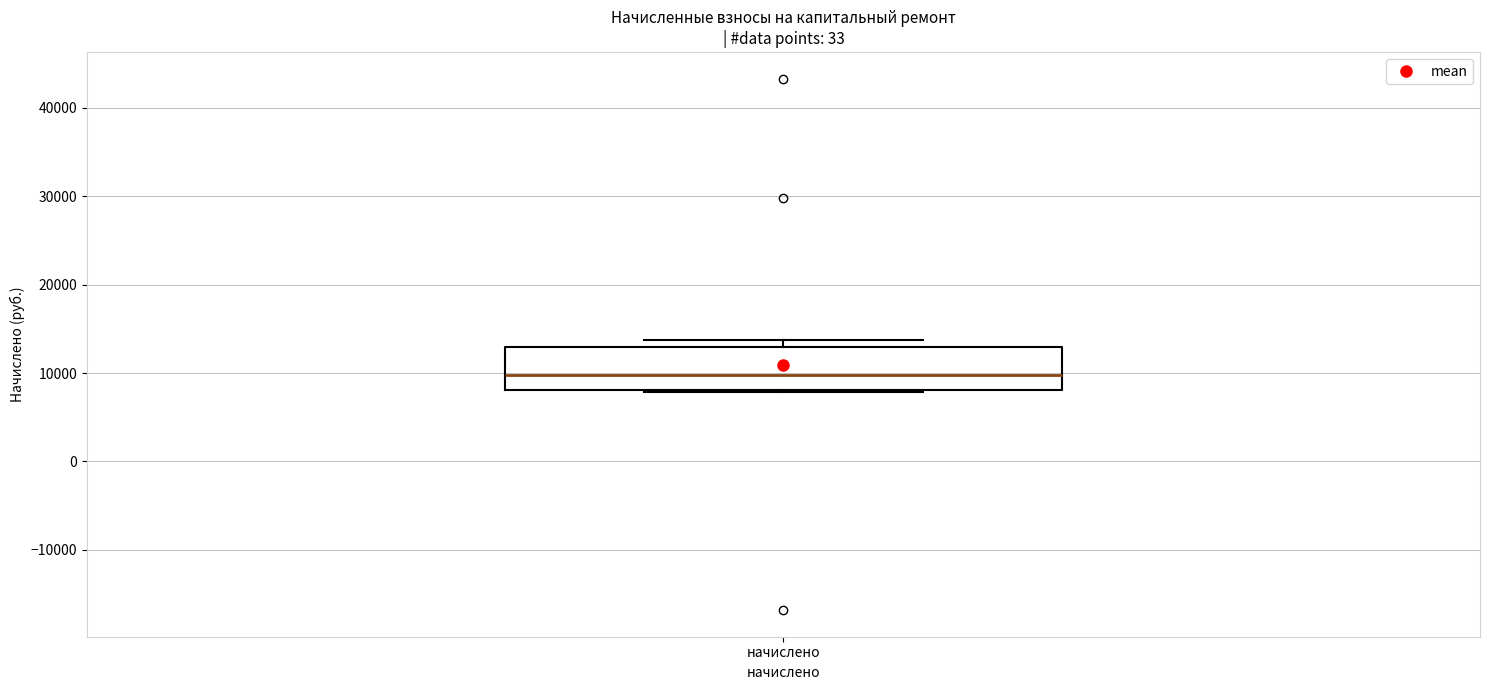

Read this box plot against the y-axis: the position of the median line, the range covered by the box, and the ends of both whiskers. The values are not printed on the chart, so give them approximately, as read against the axis.

median 10000, box 8000 to 13000, whiskers 8000 to 14000